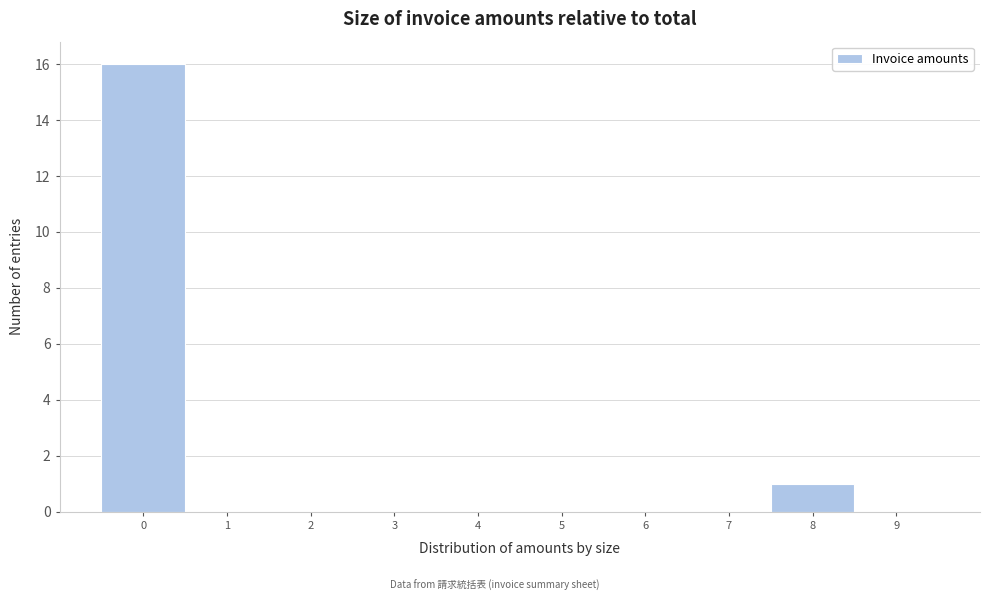

How tall is the bar that spans -0.5 to 0.5 on the x-axis? The values are not printed on the chart, so give them approximately, as read against the axis.

16